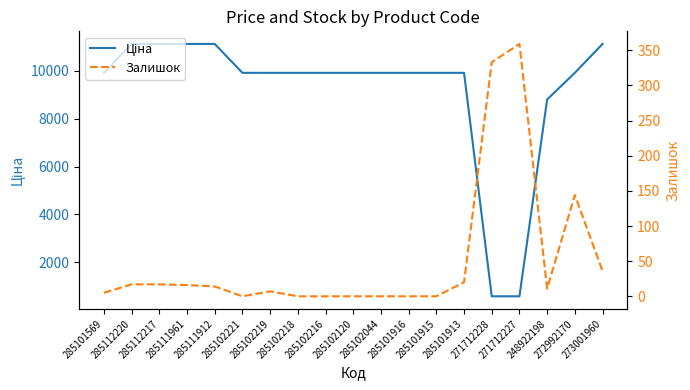

Is the value of Ціна at 285111961 greater than the value of Залишок at 285101913?

Yes